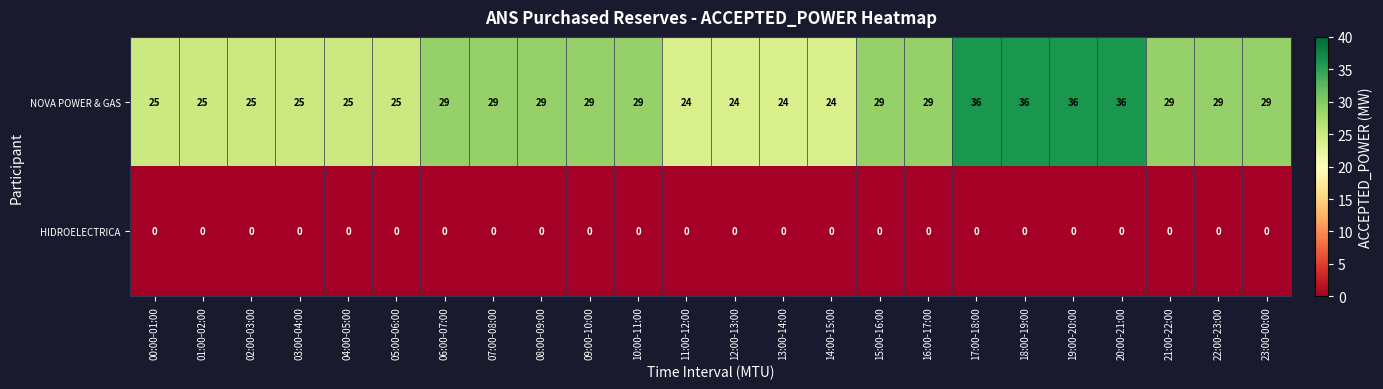

What is the difference between the maximum and minimum values in the NOVA POWER & GAS series?

12